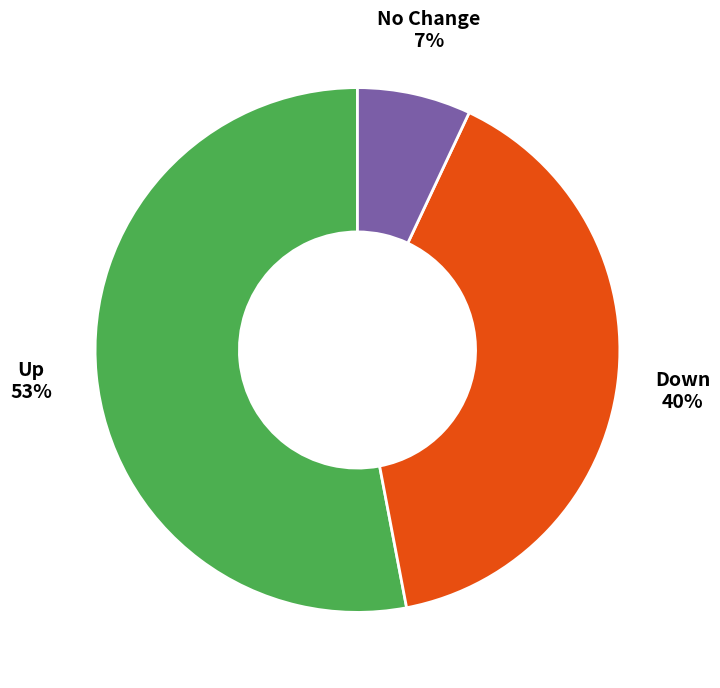

How many slices are in this pie chart?

3